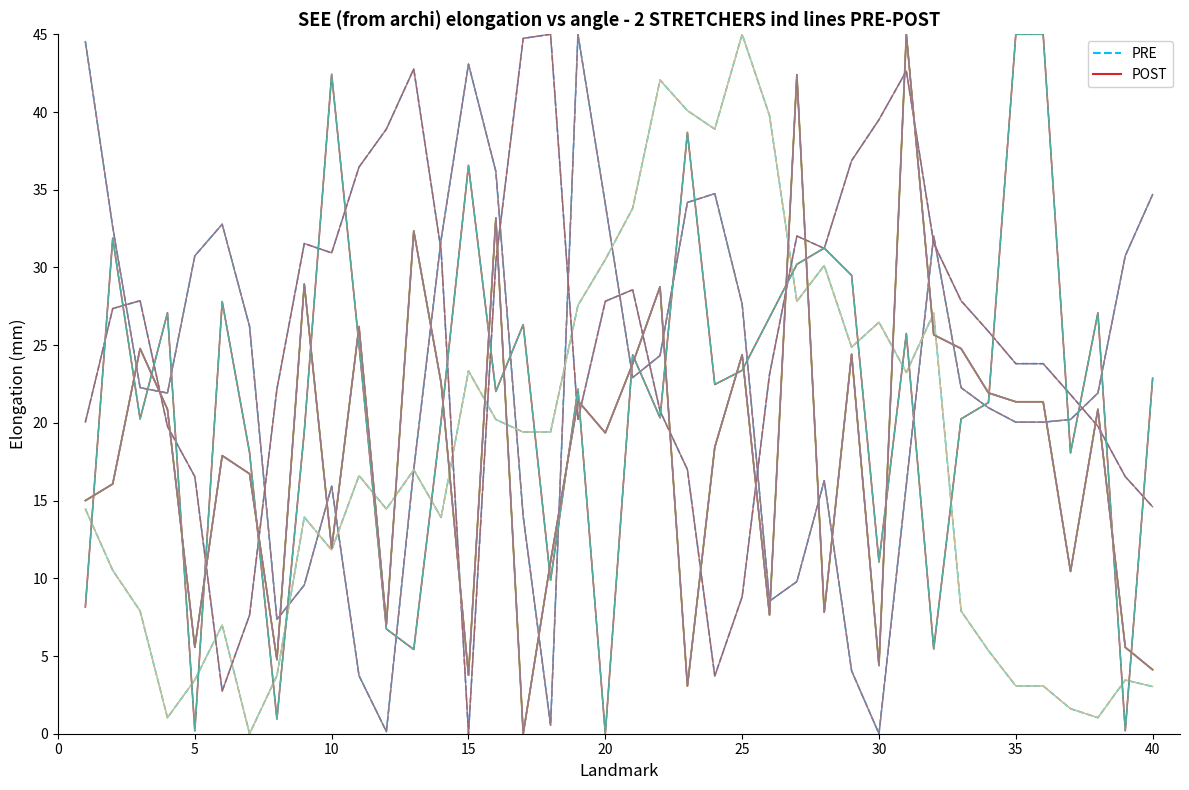

What is the difference between the POST values at 24 and 10?

1.6